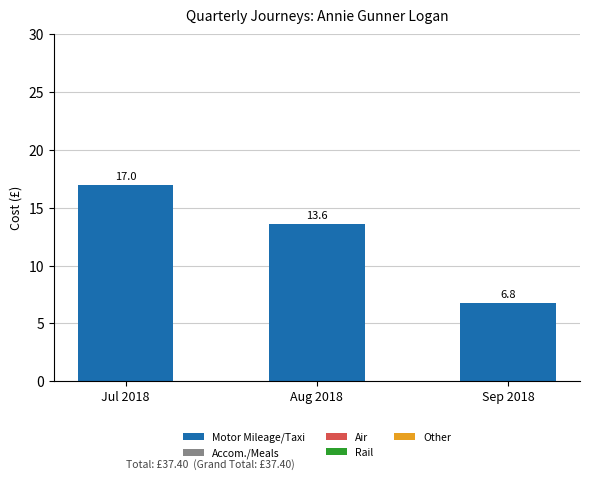

True or false: the data shows 17.0 at Jul 2018.

True